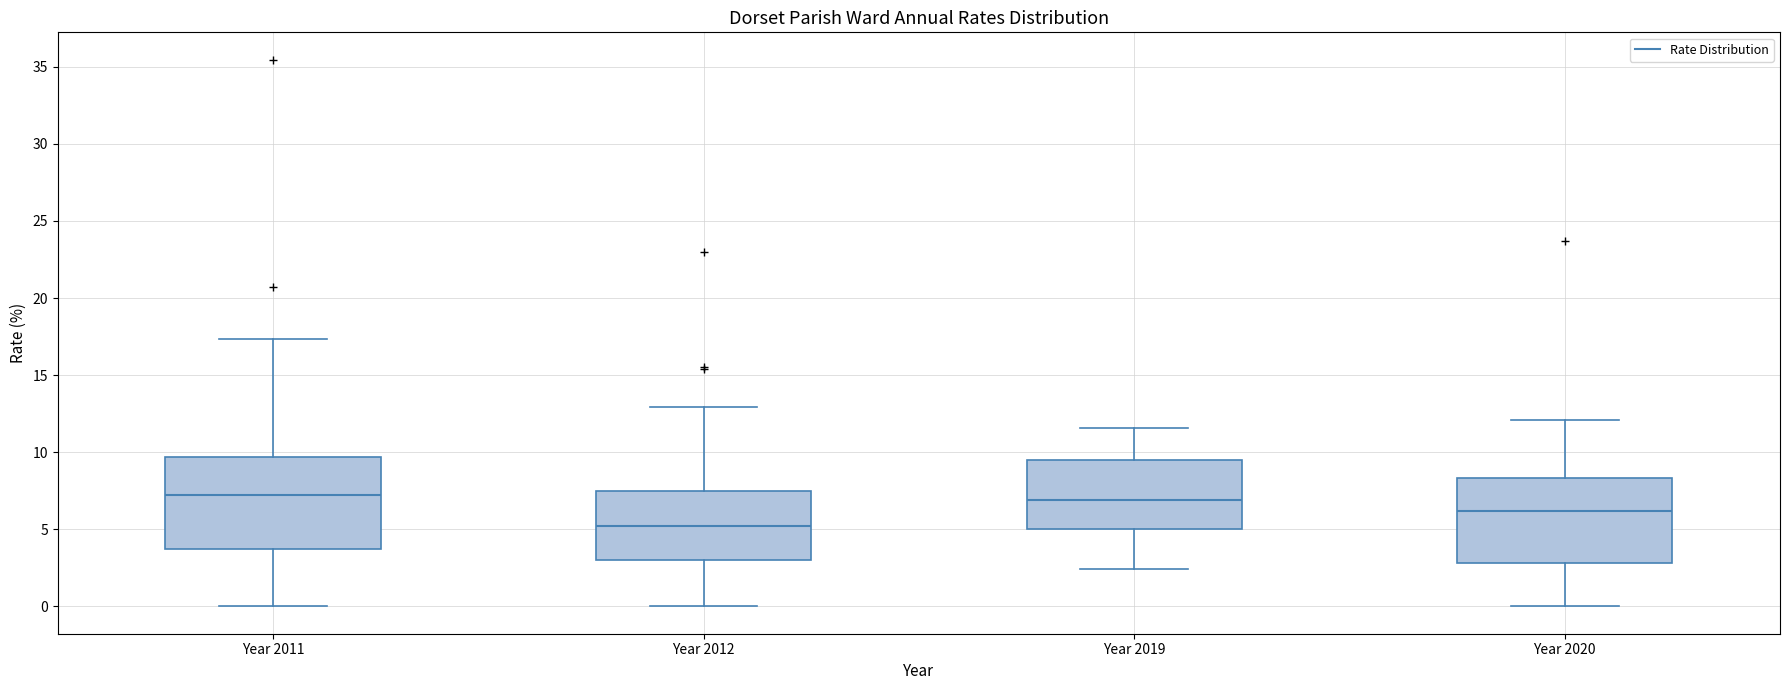

Which box's median line is the lowest?

Year 2012